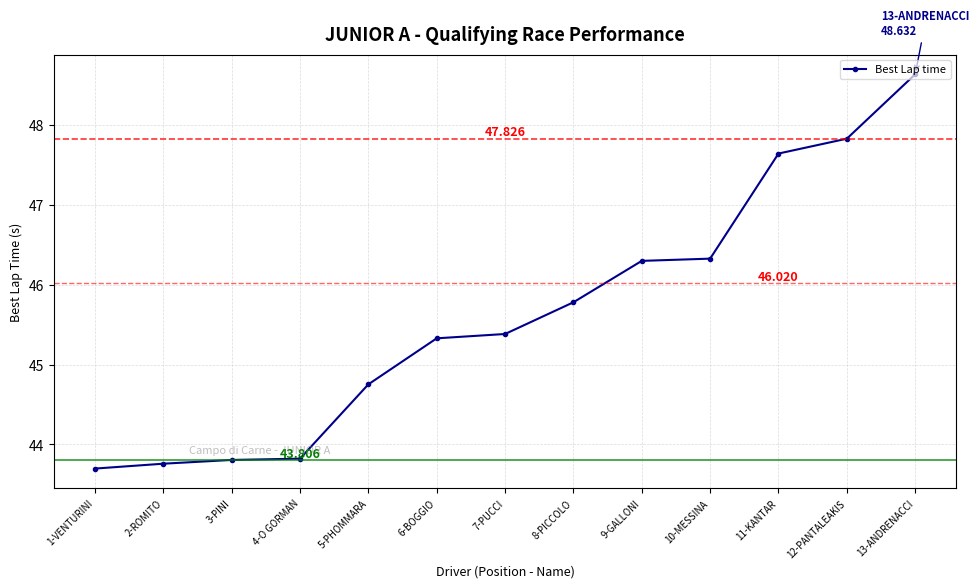

The value at 13-ANDRENACCI is 31.4. True or false?

False